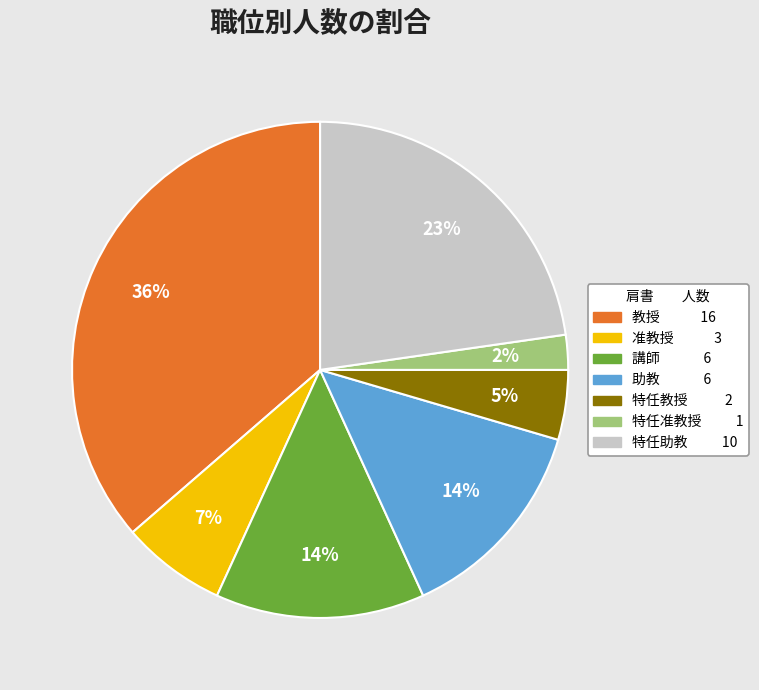

Does 特任准教授 represent more than half of the total?

No